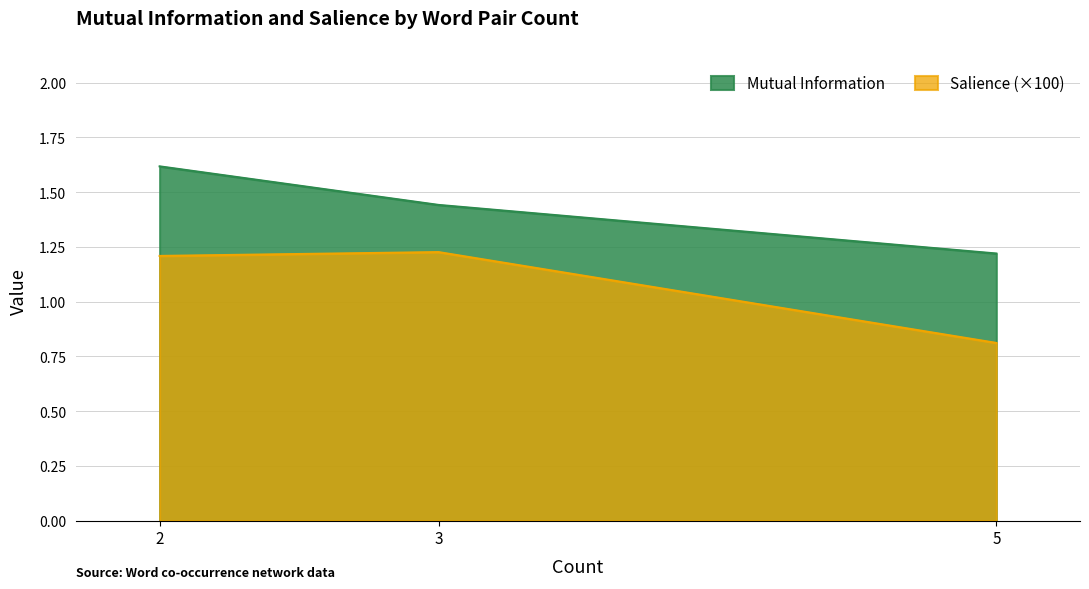

Does the chart have visible grid lines?

Yes